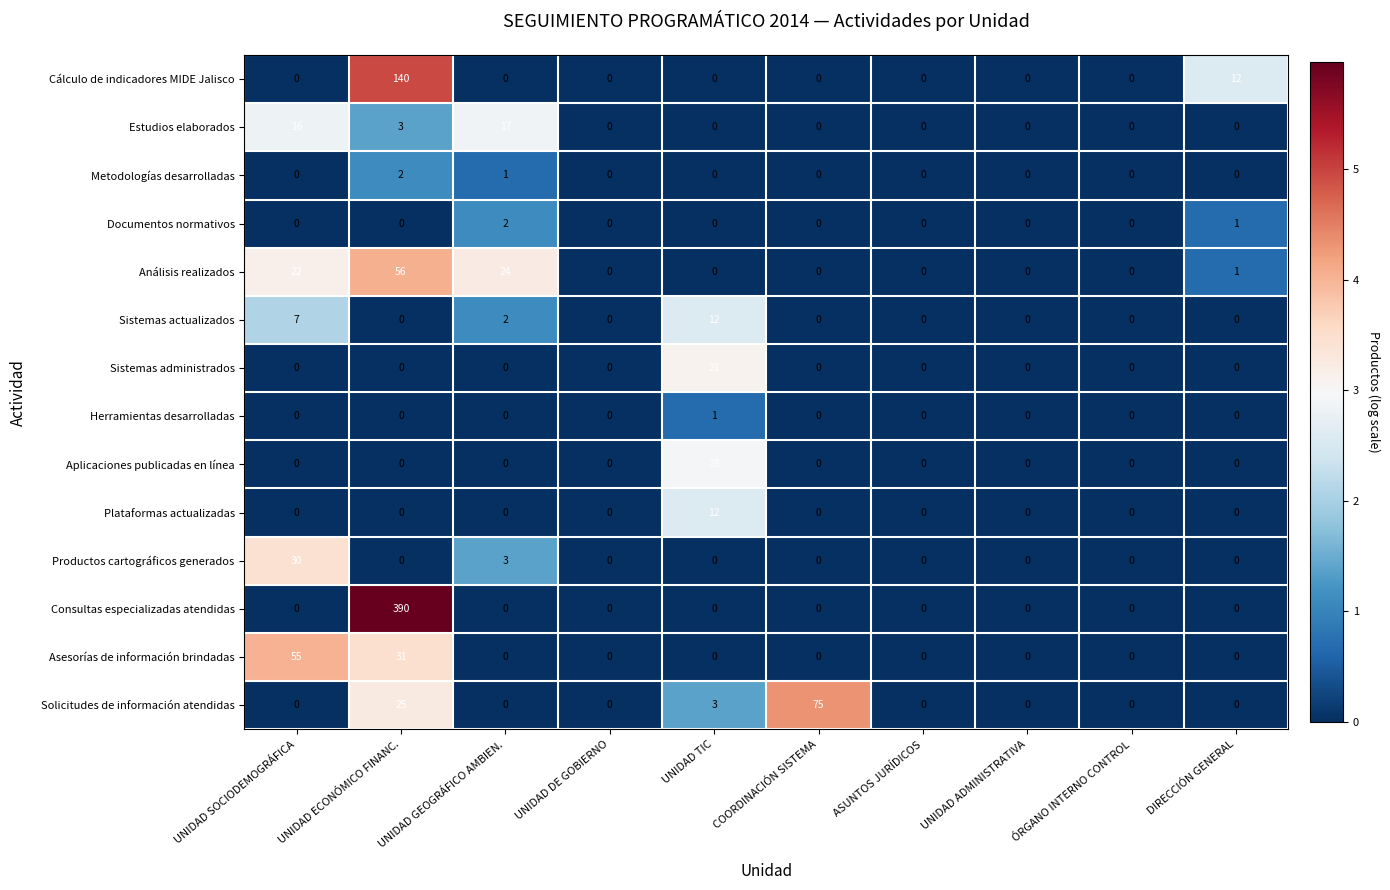

Which series has the largest range (max minus min)?

Consultas especializadas atendidas